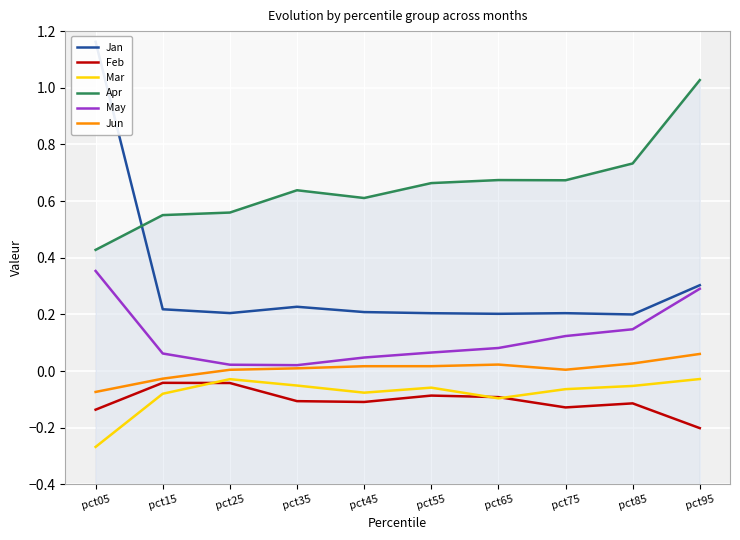

Rank the series by their maximum value, from highest to lowest.

Jan, Apr, May, Jun, Mar, Feb